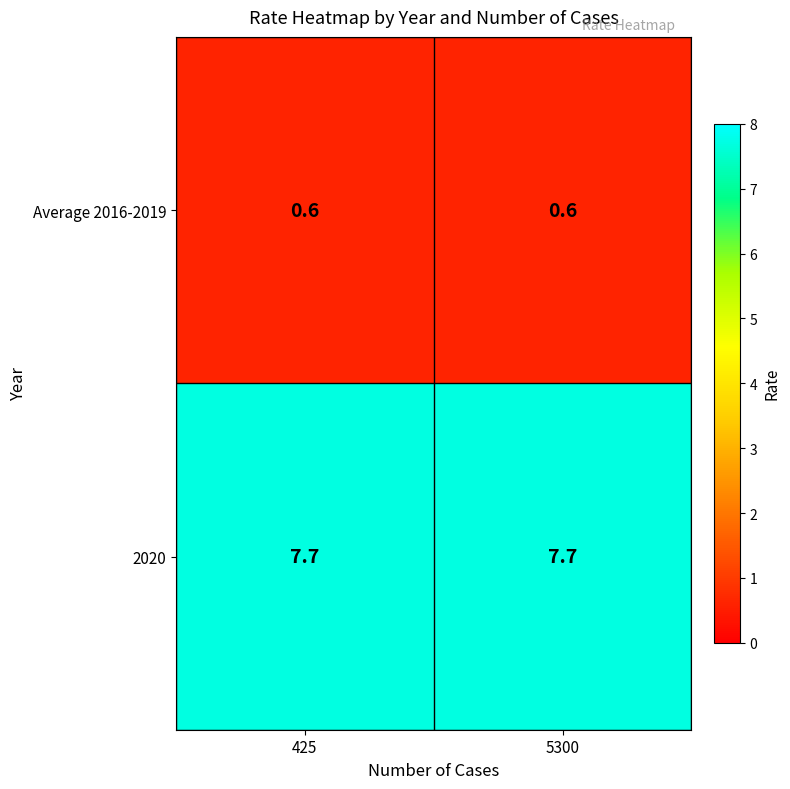

What is the sum of all 2020 values?

15.4